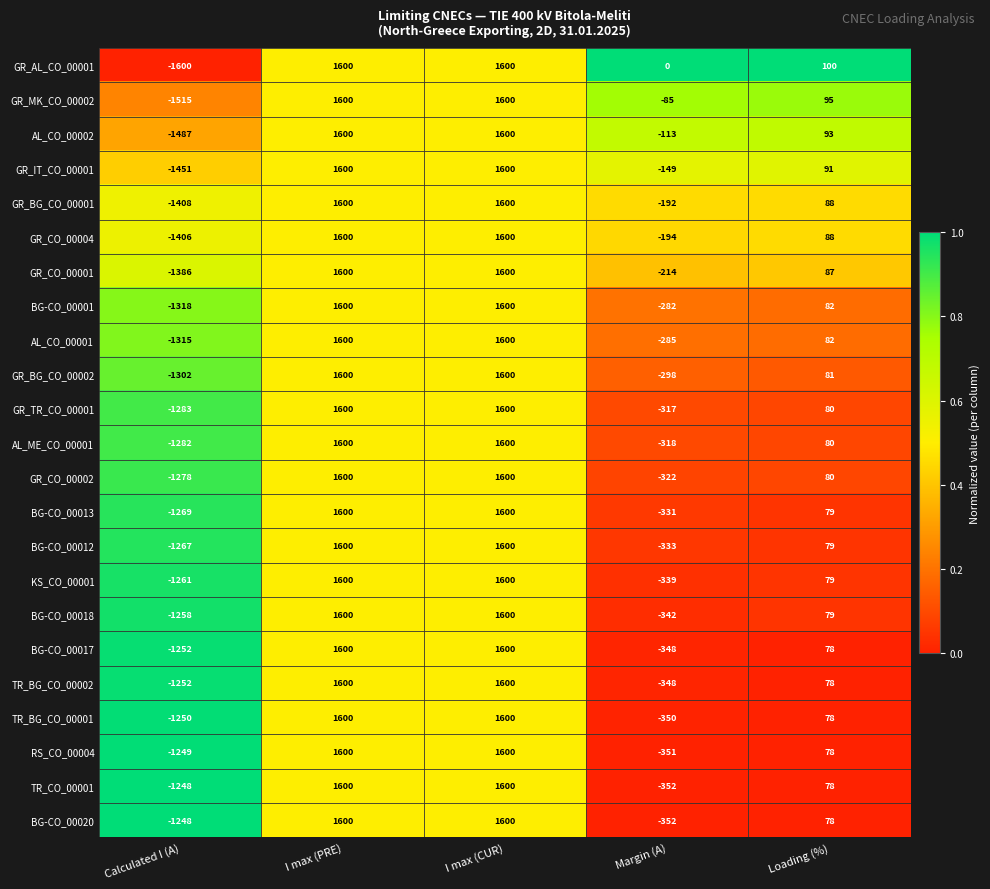

Which series has the largest total across all categories?

GR_AL_CO_00001